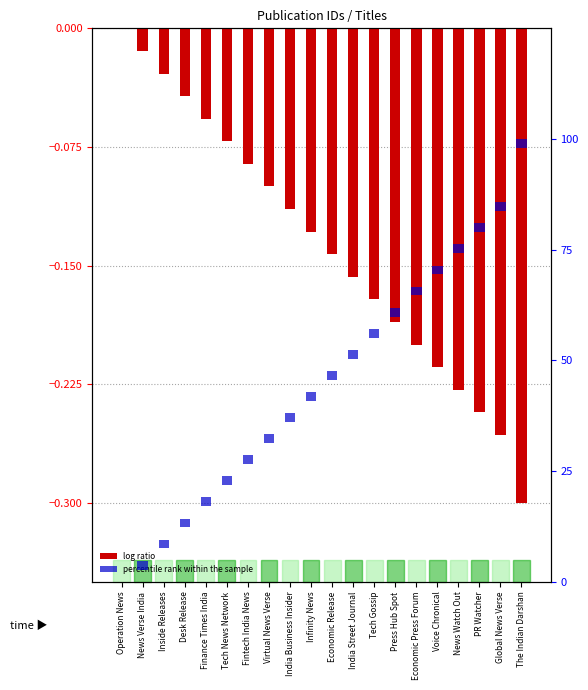

Rank the series at Virtual News Verse from lowest to highest value.

log ratio, percentile rank within the sample